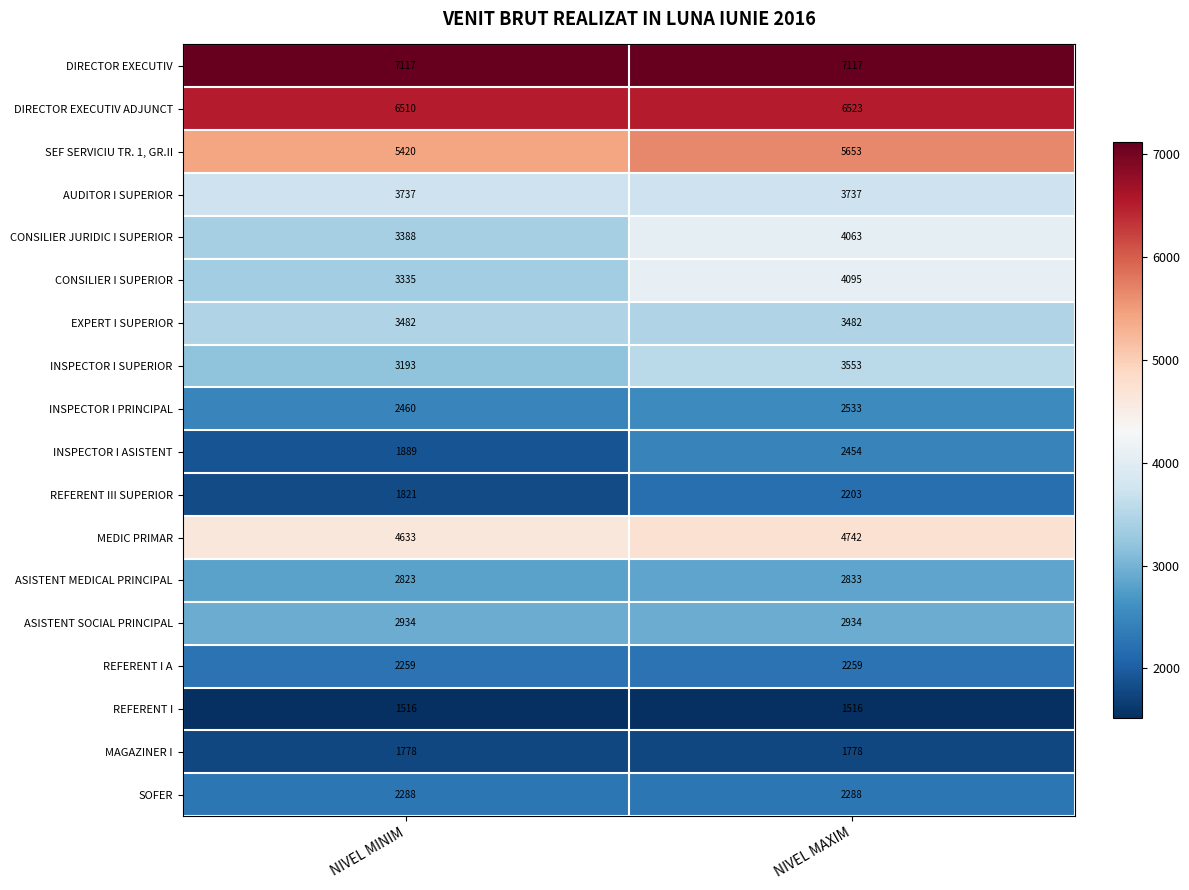

What is the sum of the INSPECTOR I SUPERIOR values at NIVEL MAXIM and NIVEL MINIM?

6746